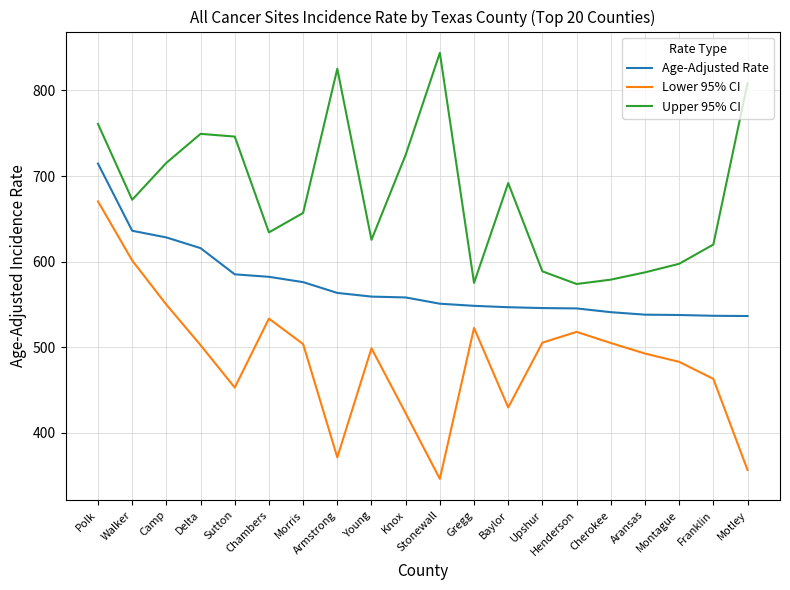

Which series has the largest total across all categories?

Upper 95% CI